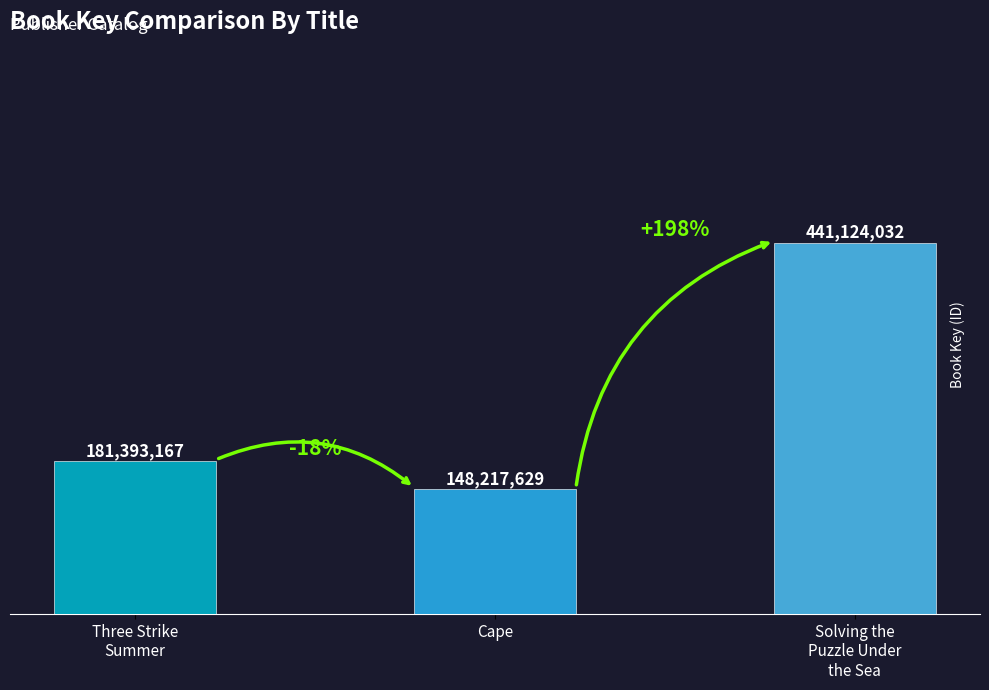

Rank the categories by value from highest to lowest.

Solving the Puzzle Under the Sea, Three Strike Summer, Cape